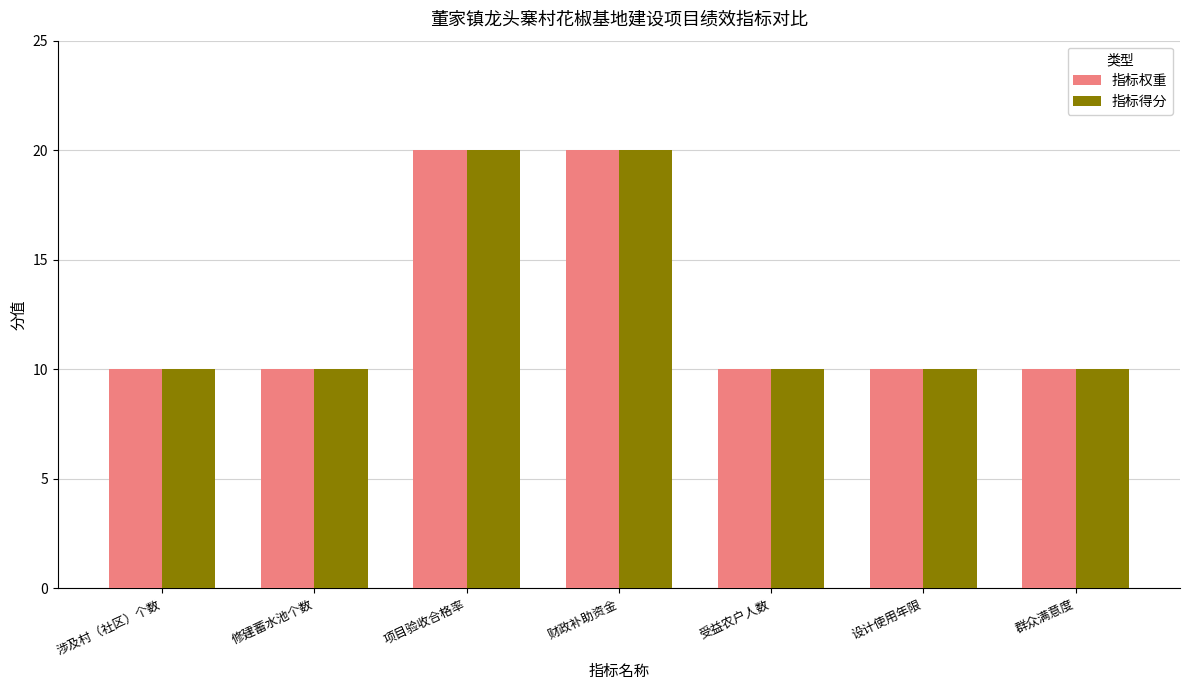

What is the difference between the 指标权重 values at 涉及村（社区）个数 and 项目验收合格率?

10